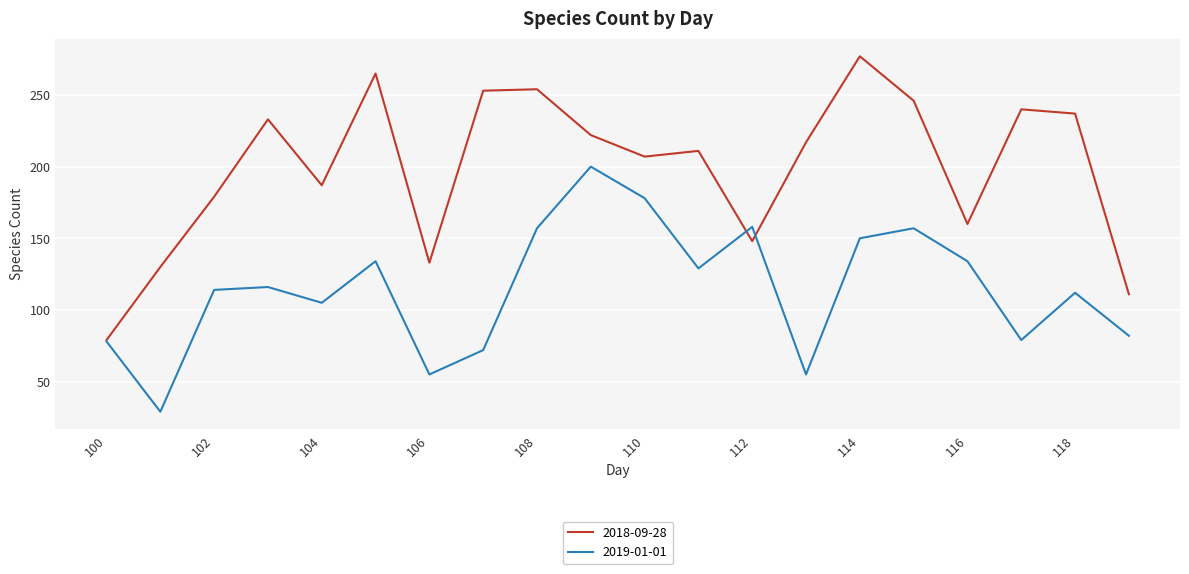

Is this an area chart (filled region under the line)?

No